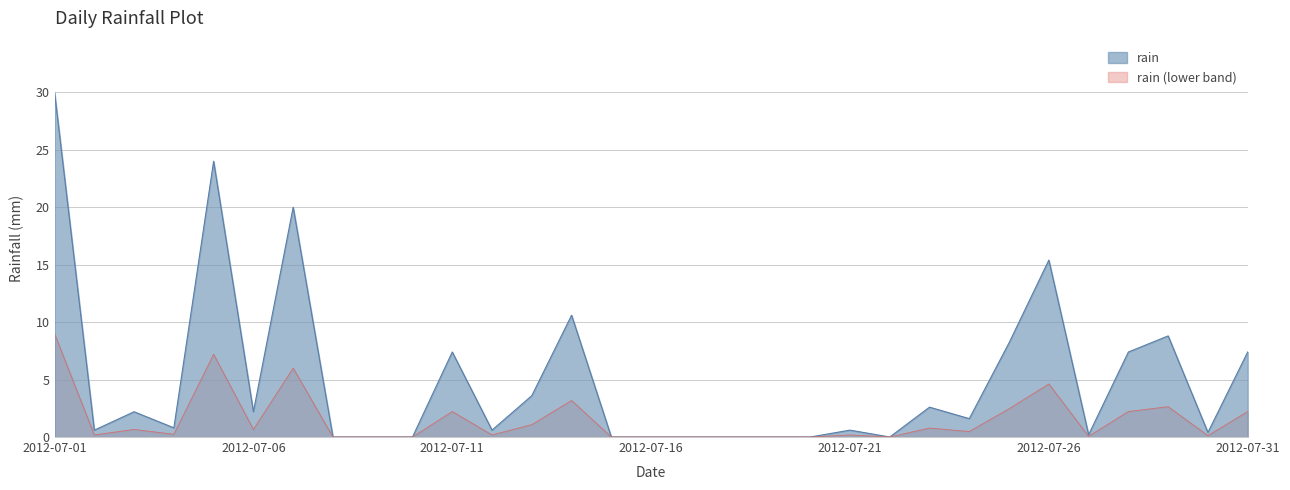

True or false: there are more than 0 points higher than both neighbors.

True